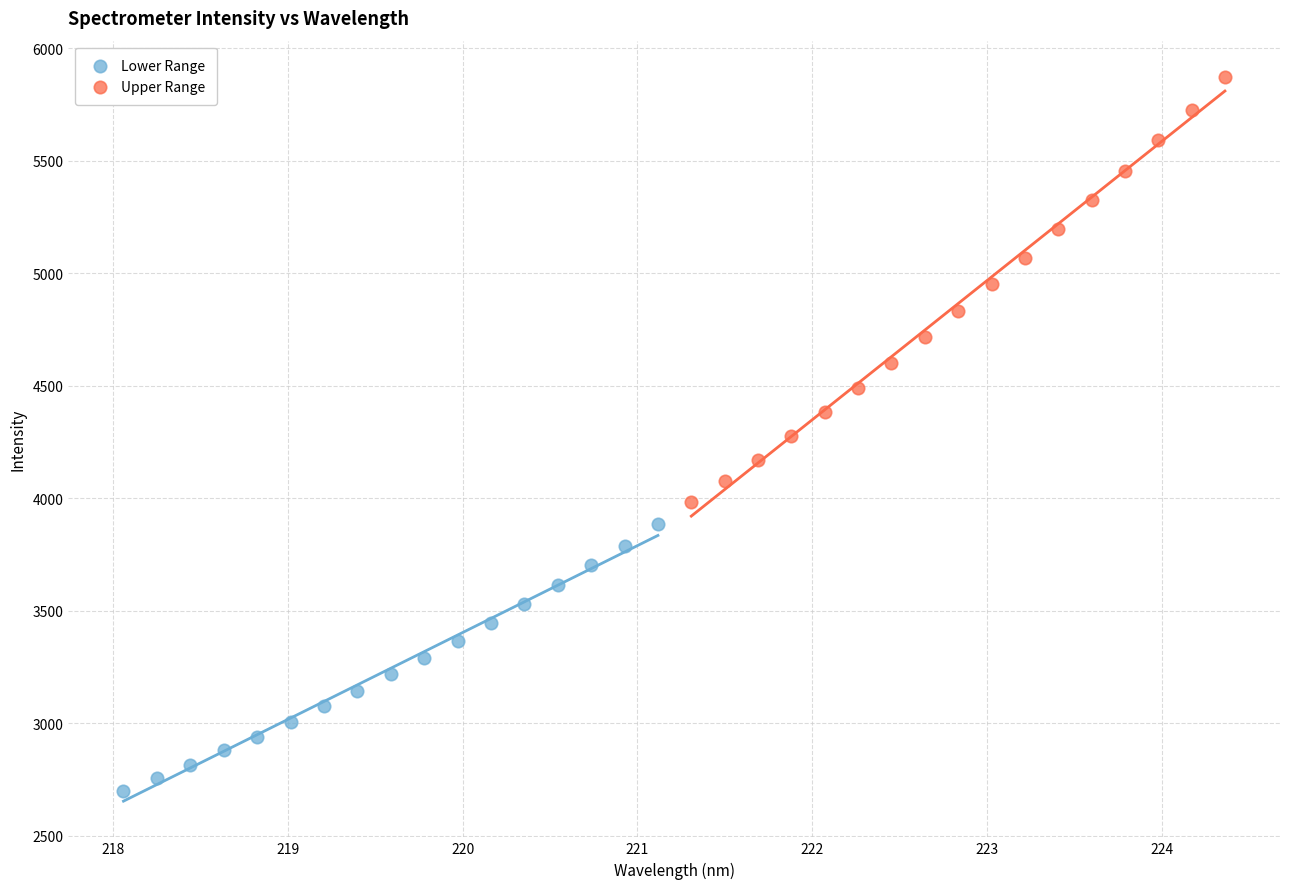

What are all the series names shown in the legend?

Lower Range, Upper Range